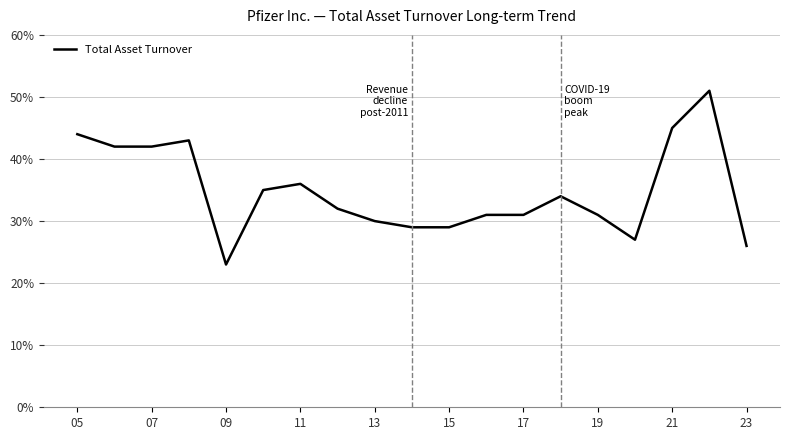

Is this an area chart (filled region under the line)?

No